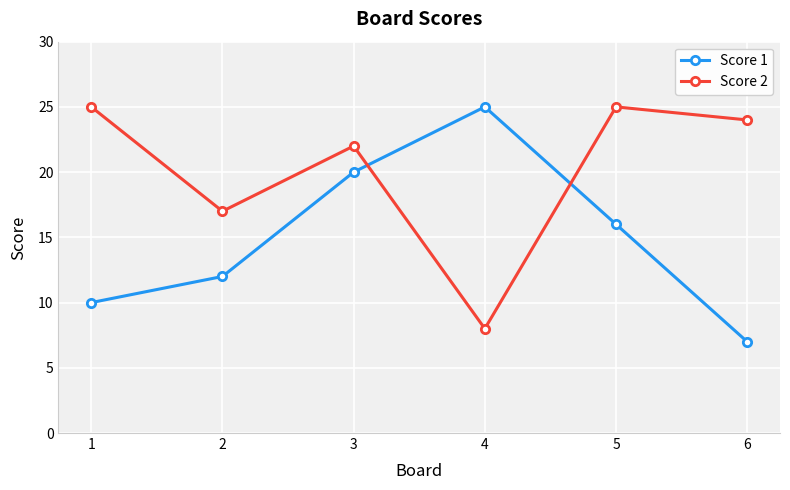

What is the difference between the maximum and minimum values in the Score 2 series?

17